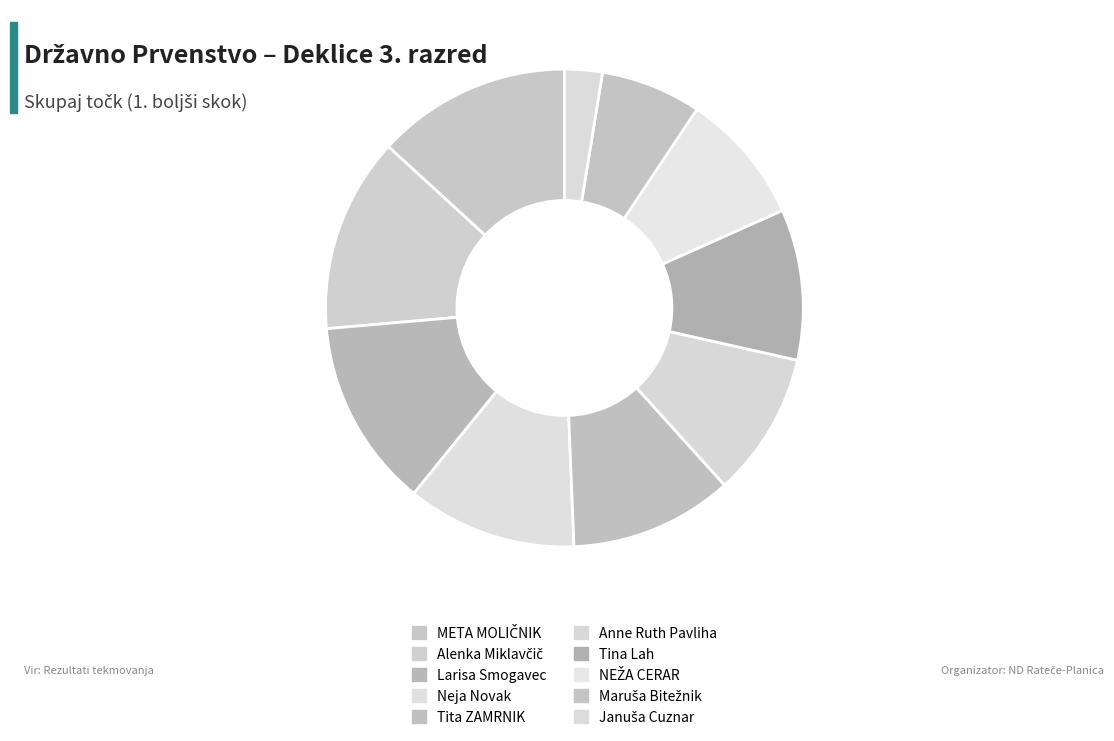

How many segments does this pie chart have?

10